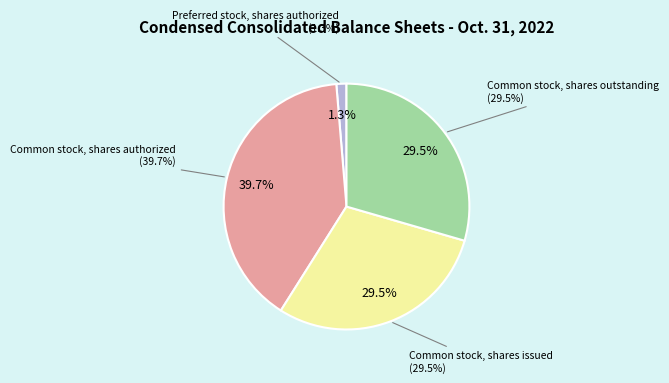

Does any single category account for the majority?

No